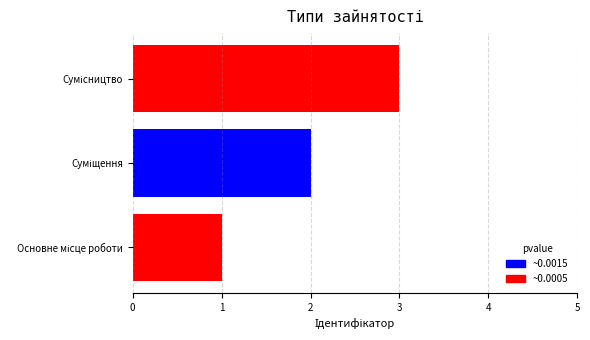

Count the number of categories in the chart.

3